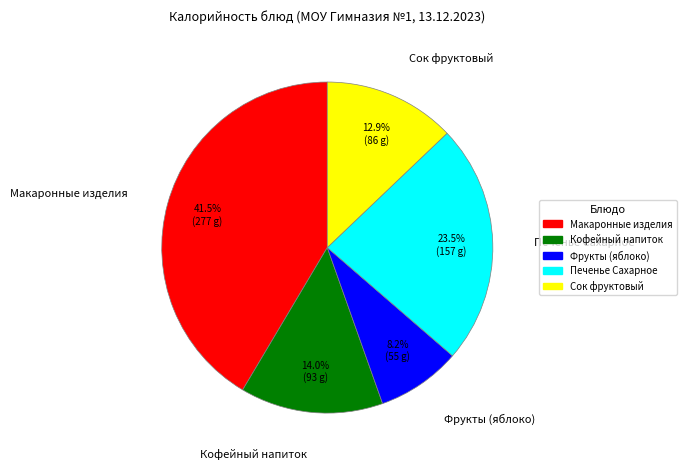

Count the number of slices in the pie.

5